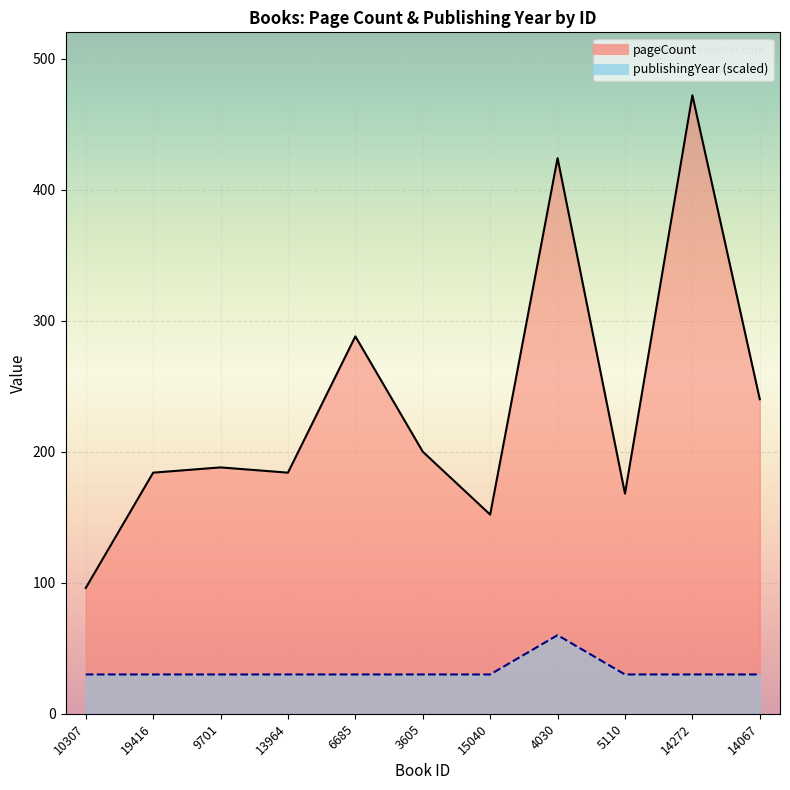

Where is the first local maximum for publishingYear?

4030